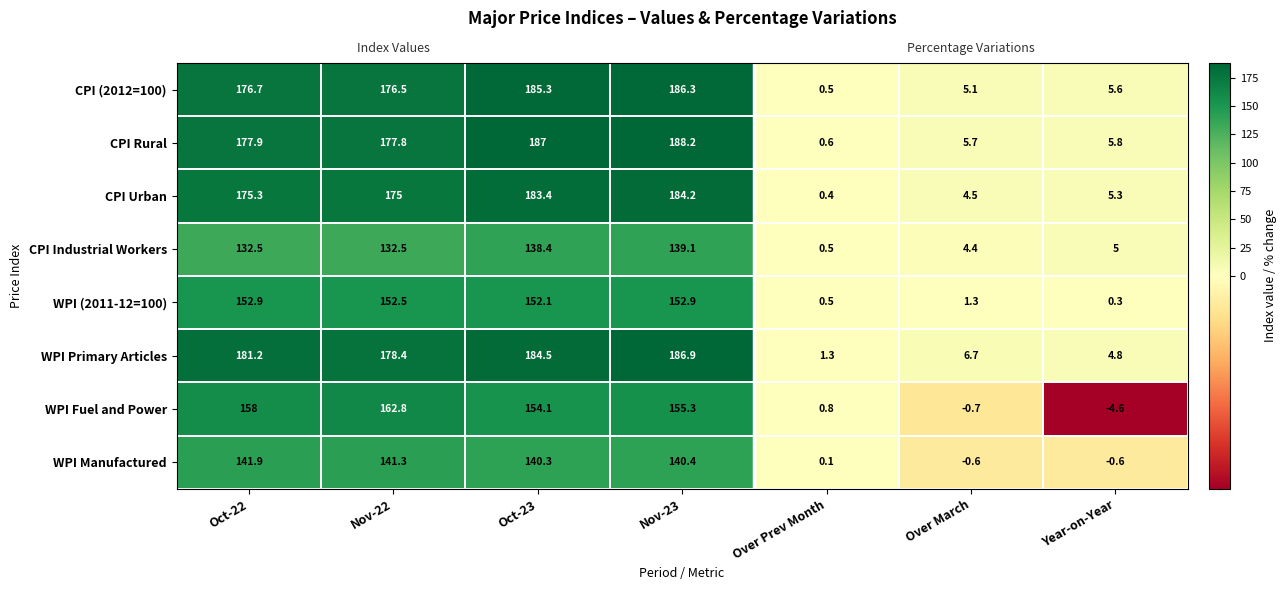

At how many categories does at least one series exceed 3?

6